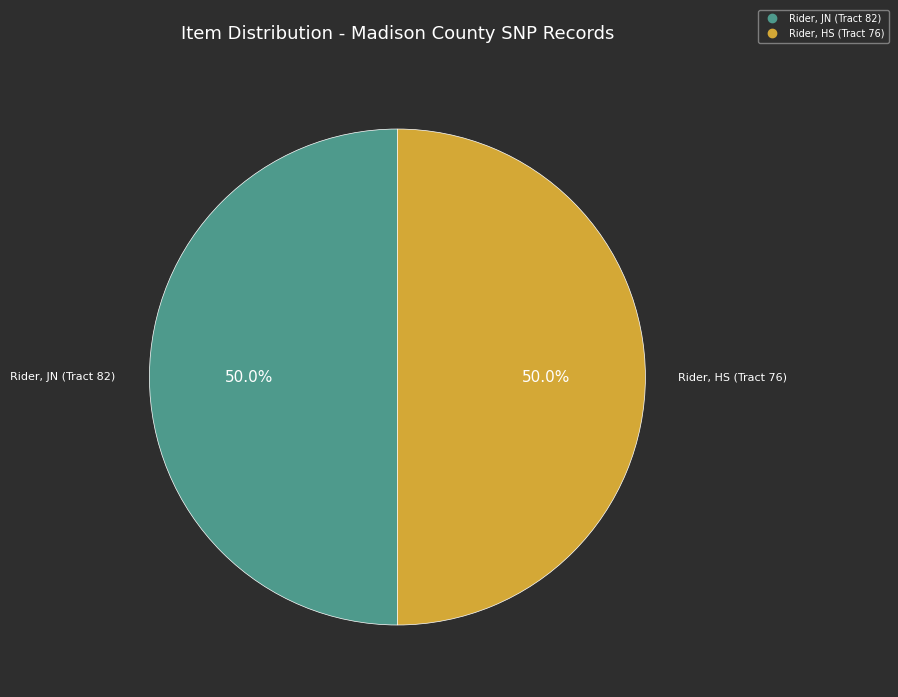

Approximately how many times larger is the value at Rider, HS (Tract 76) compared to Rider, JN (Tract 82)?

1.0